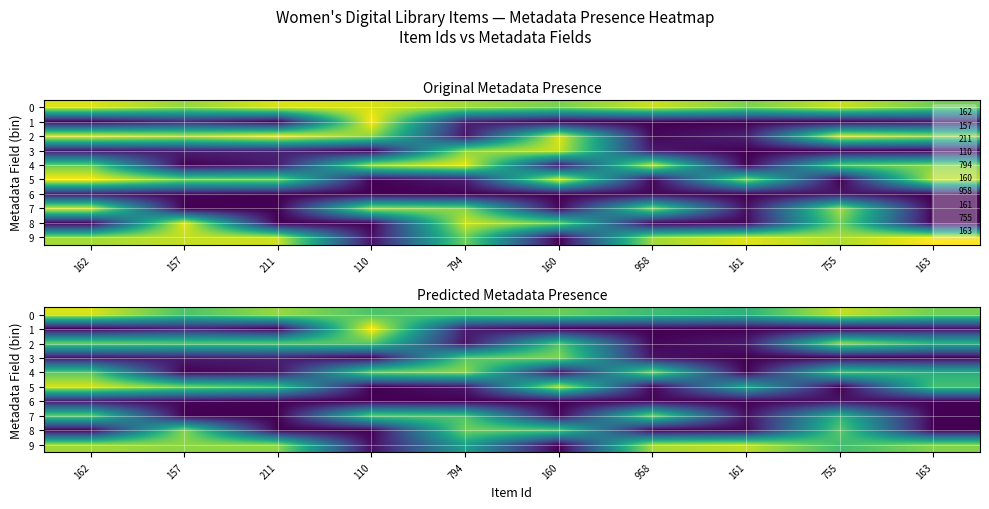

What is the difference between the maximum and minimum values in the 4 series?

0.9